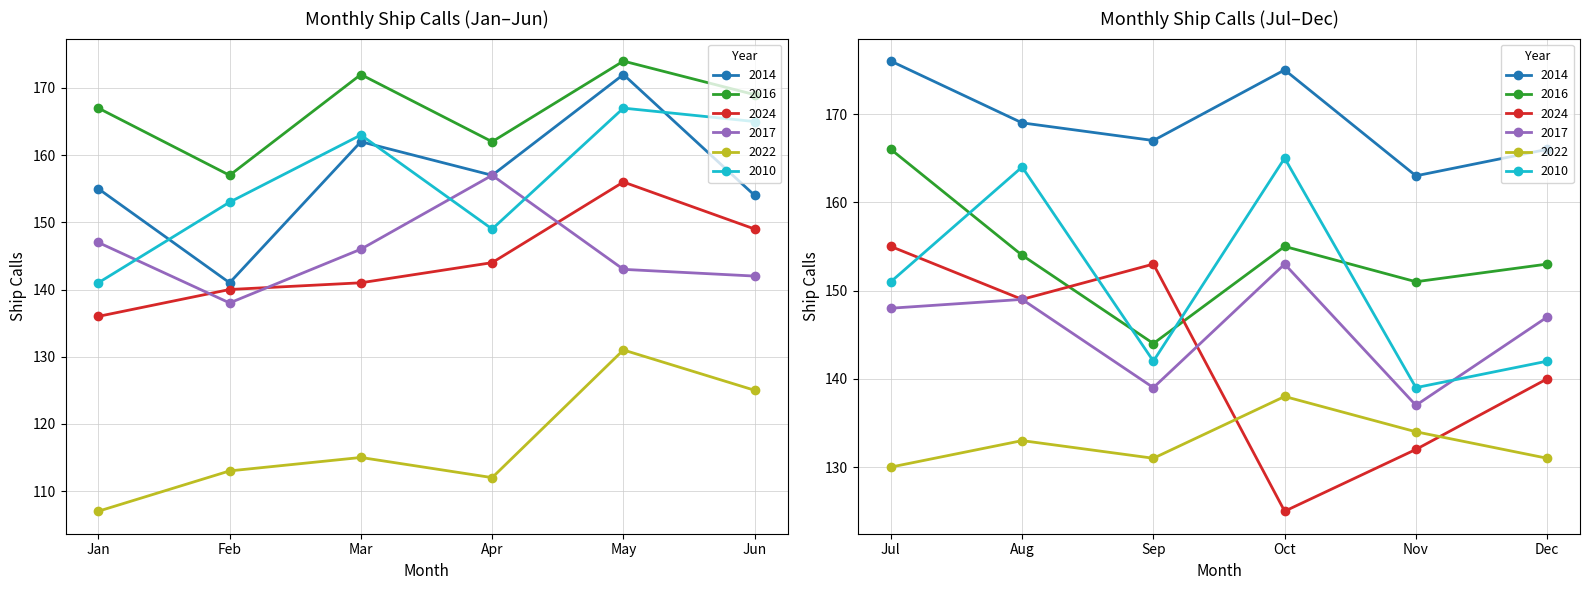

True or false: 2016 has a value of 225 at Jul.

False